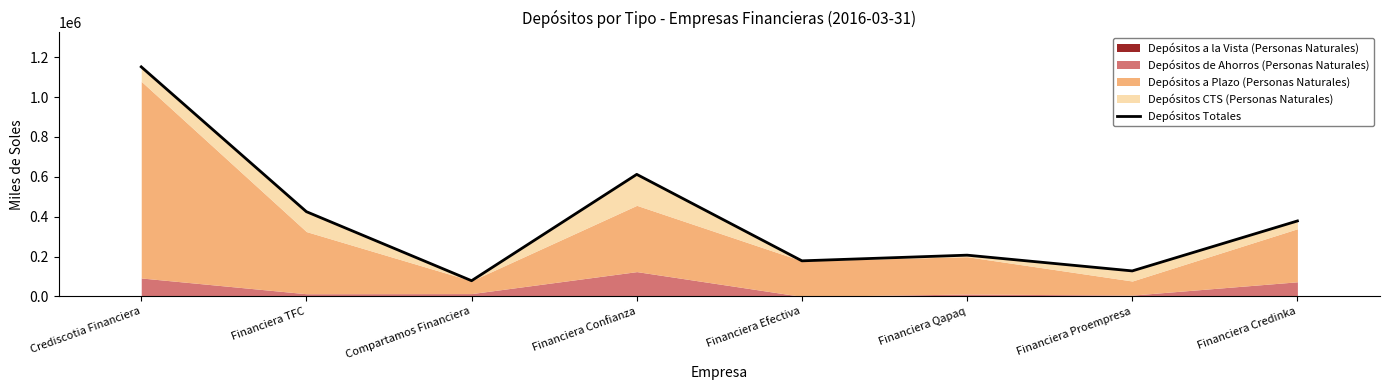

How many lines are shown in the chart?

1